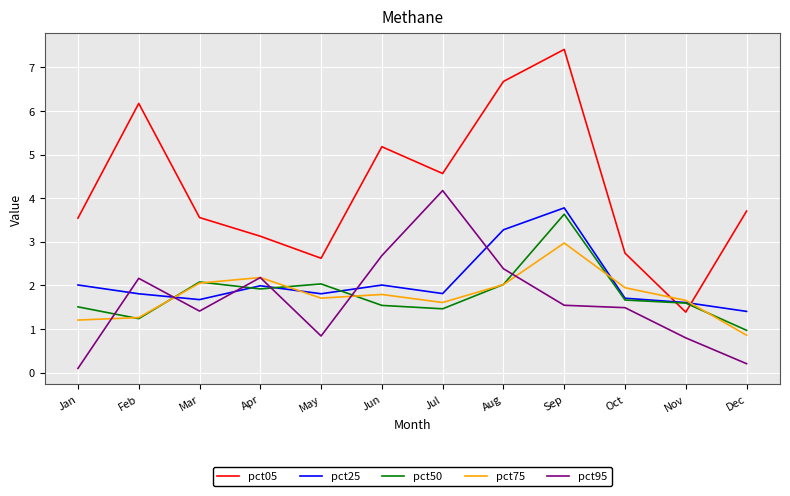

What is the maximum value for pct25?

3.8